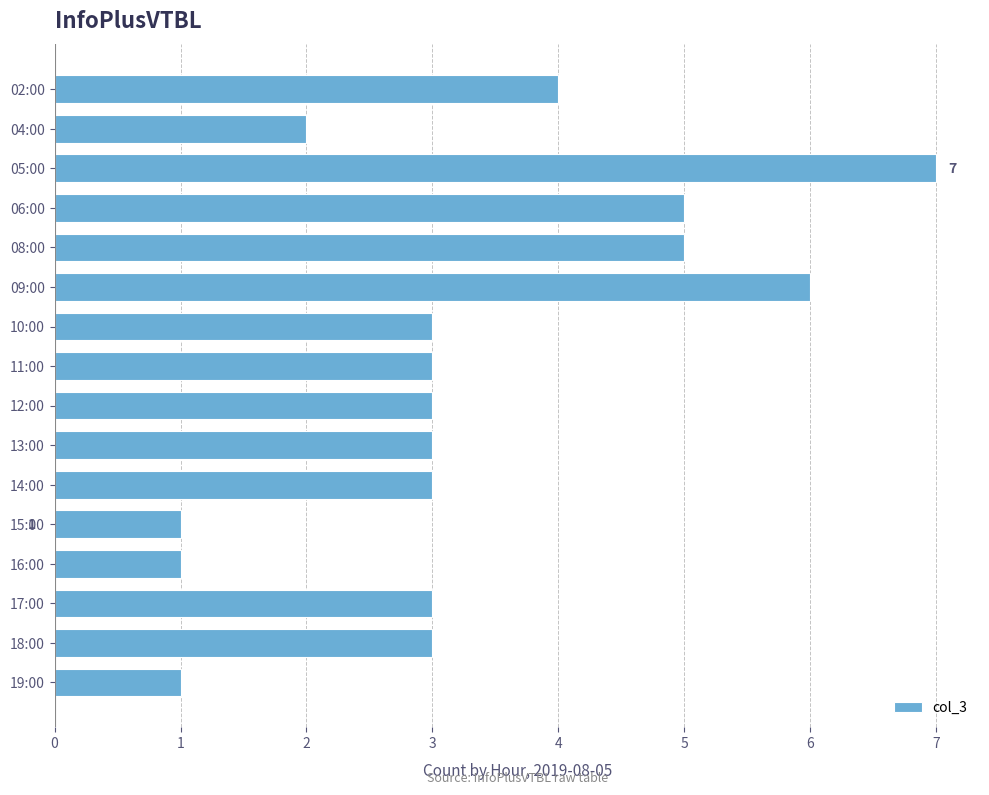

Count the values in the range 3 to 5.

10